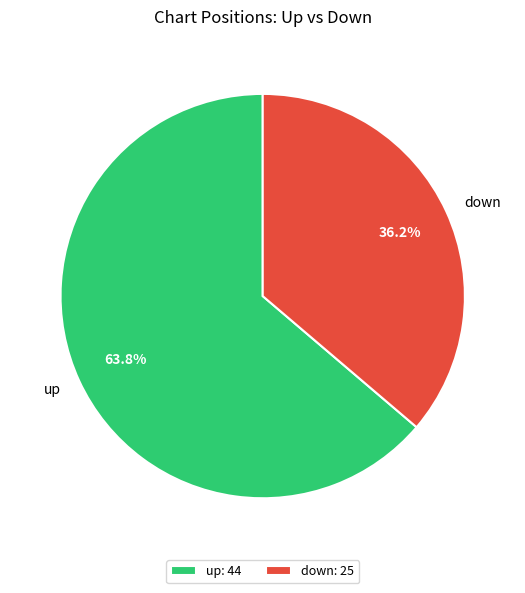

The up slice represents 49% of the pie. True or false?

False